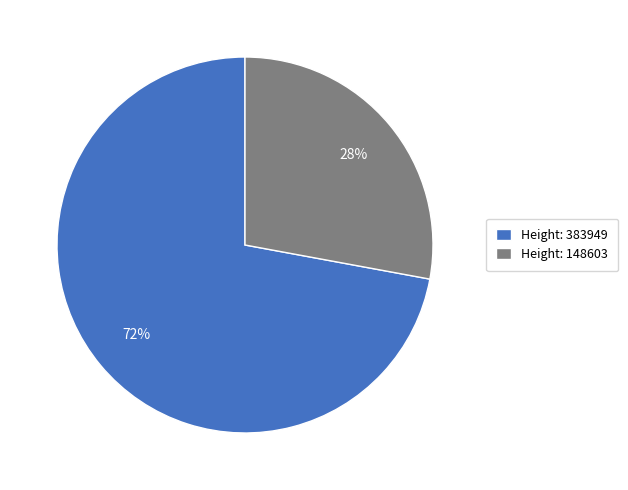

Which category accounts for the majority?

Height: 383949